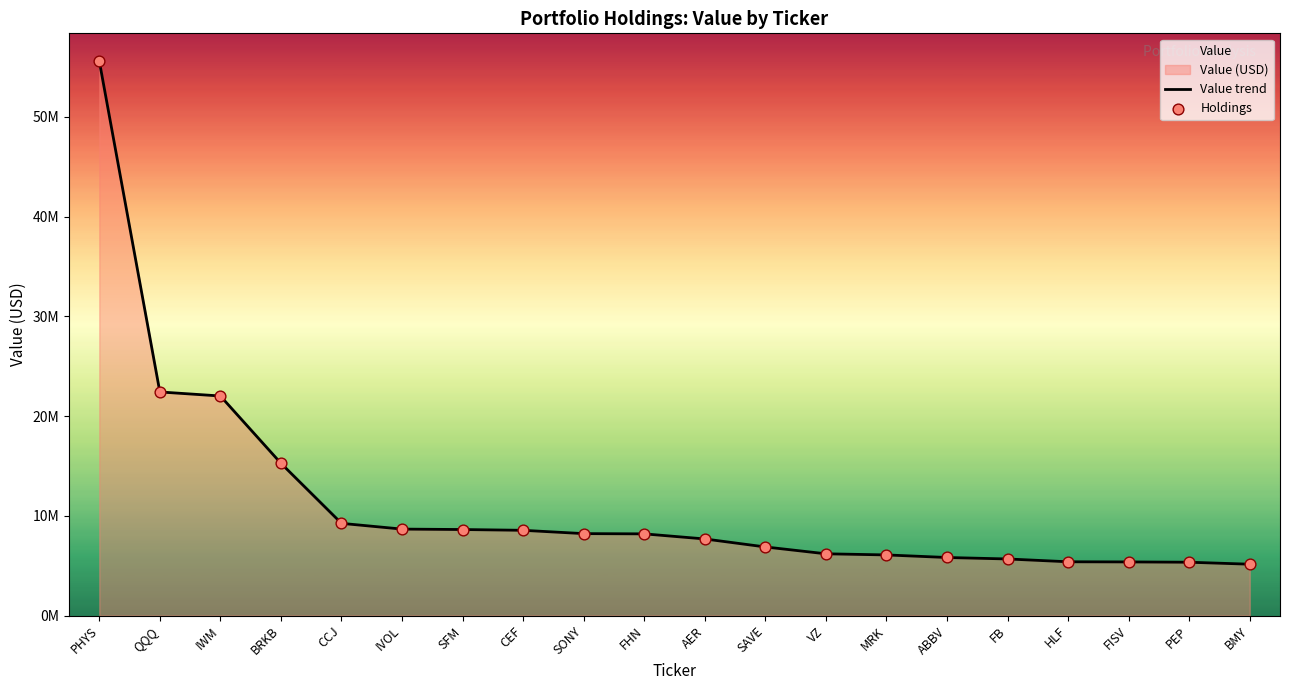

At which category is the sum across all series the highest?

PHYS